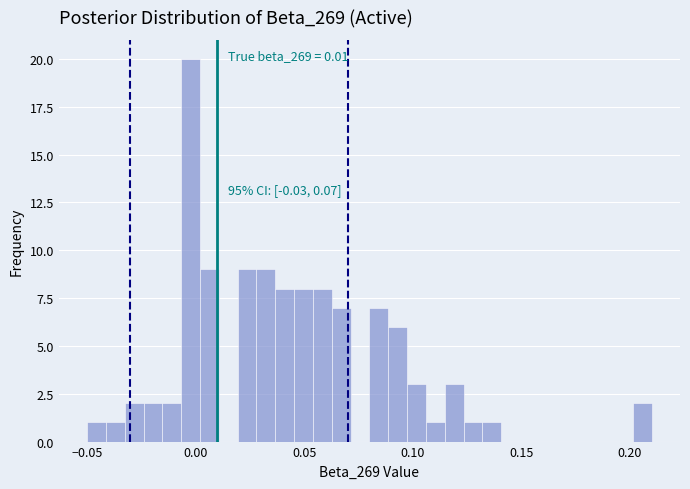

Around what value on the x-axis is the tallest bar? Give the approximate position of its centre, as read against the axis.

0.000